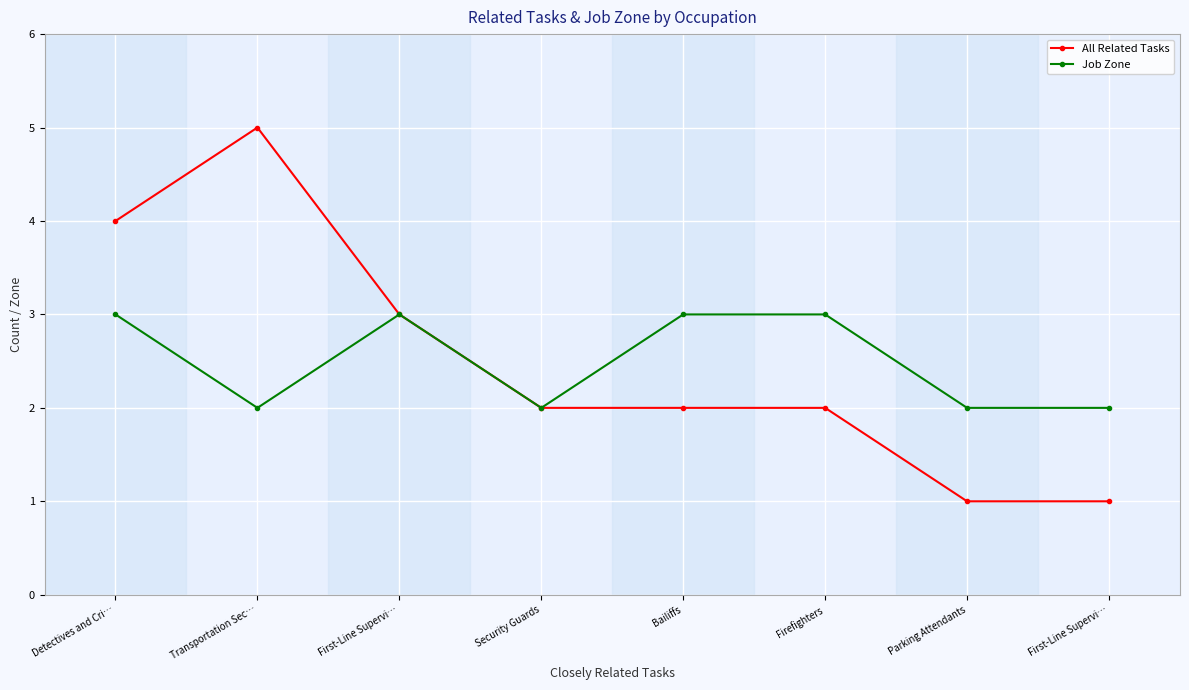

What is the total value across all series at Parking Attendants?

3